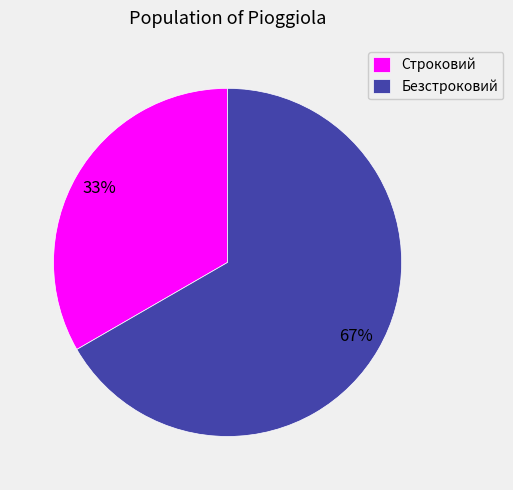

Is there a majority slice in this chart?

Yes